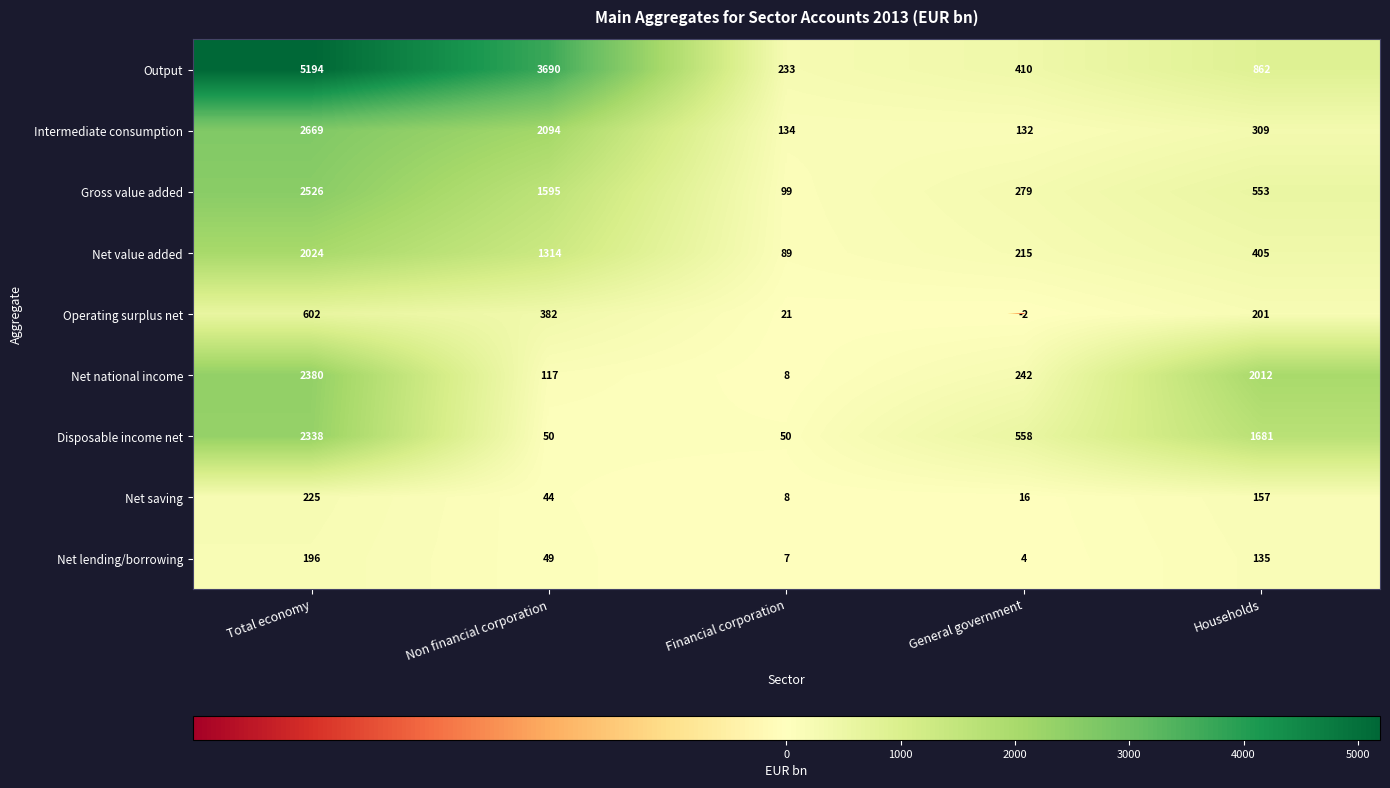

The Net saving series shows 225 at Total economy. True or false?

True